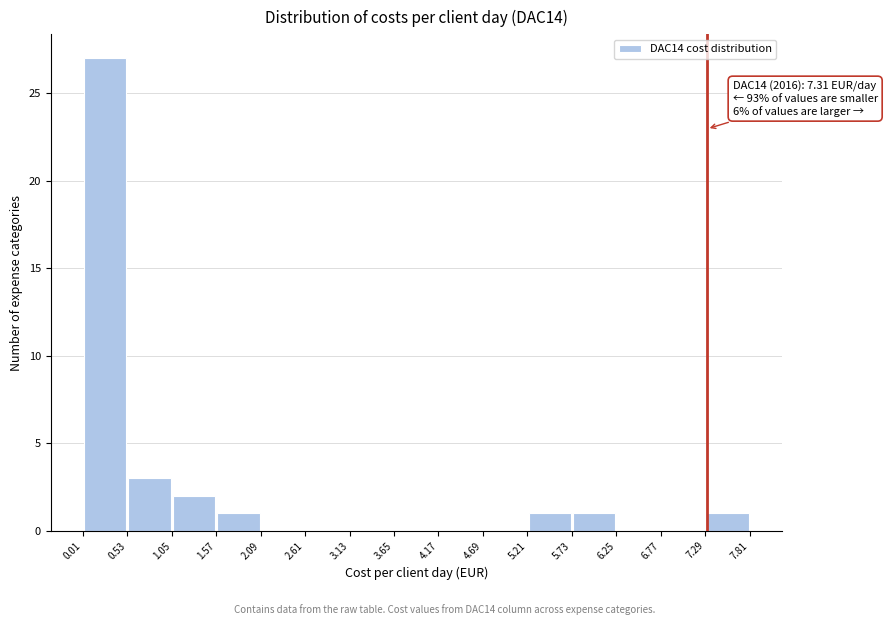

Over which range of the x-axis is the bar tallest?

0.01 to 0.53